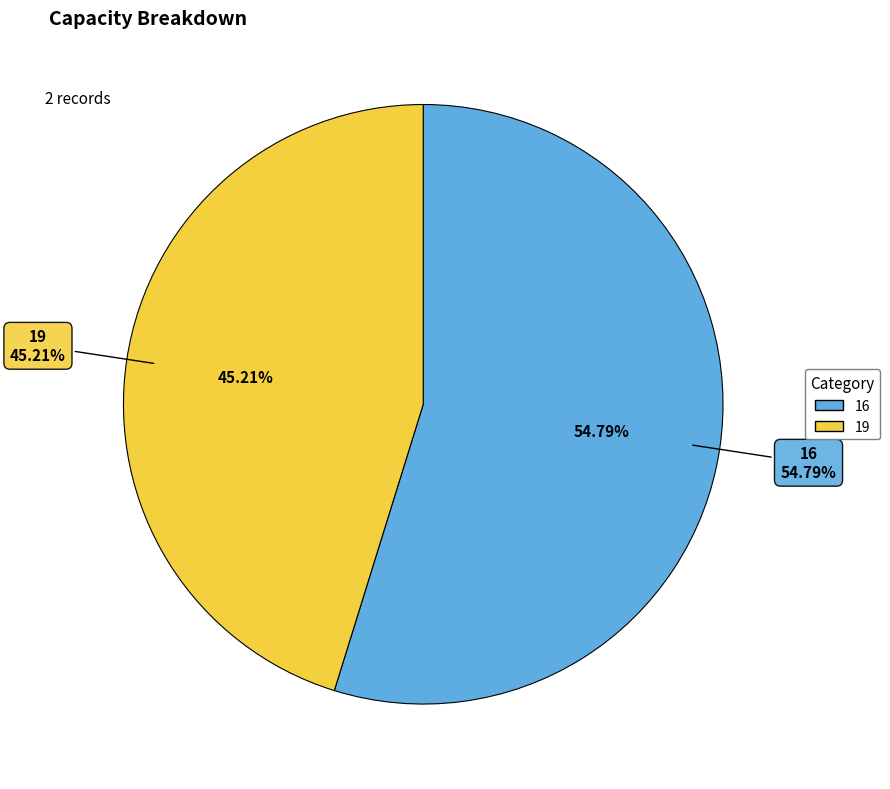

To the nearest percent, what is the difference between the 16 and 19 slice percentages?

10%